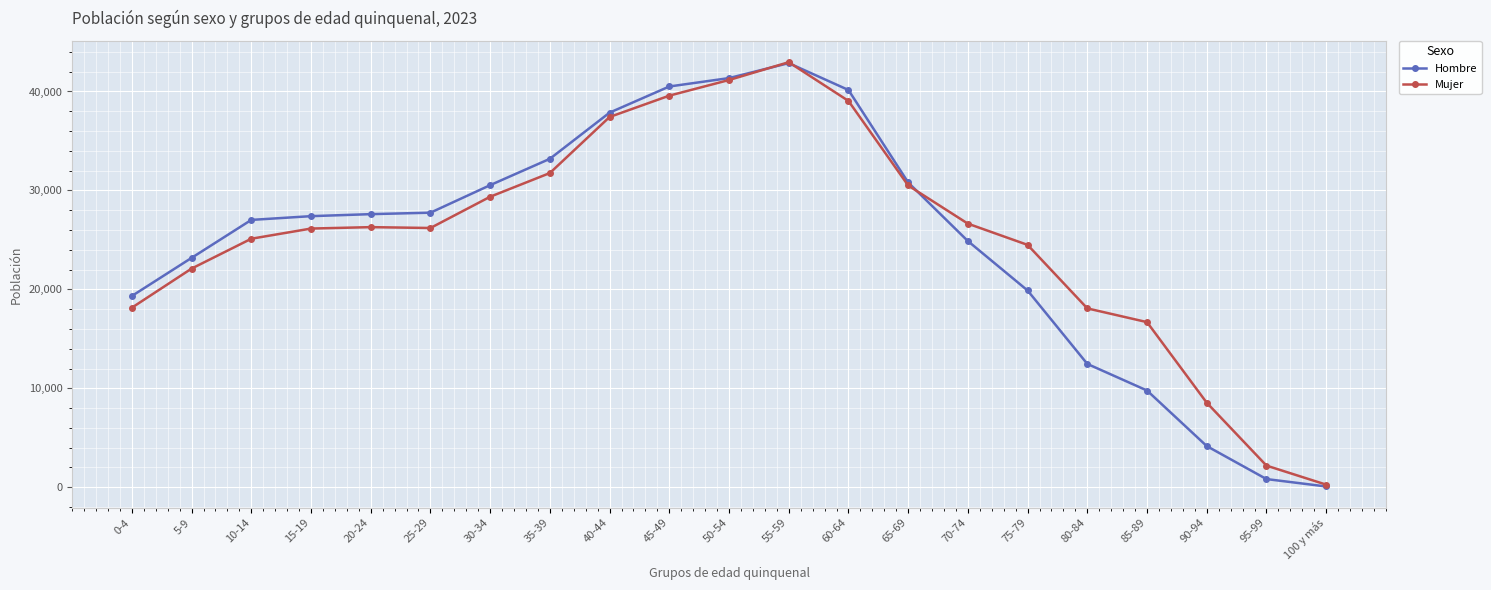

In Mujer, how many points are lower than both neighbors (excluding endpoints)?

1